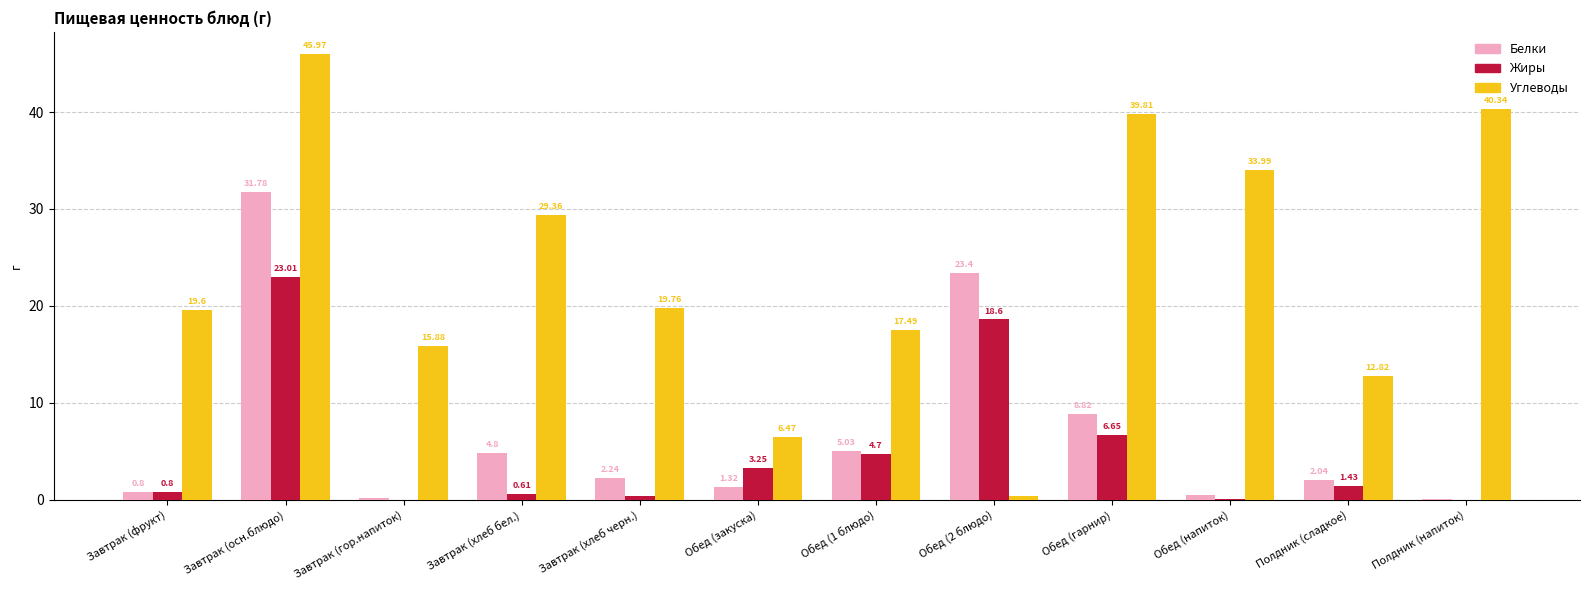

At which label is Углеводы closest to 23?

Завтрак (хлеб черн.)